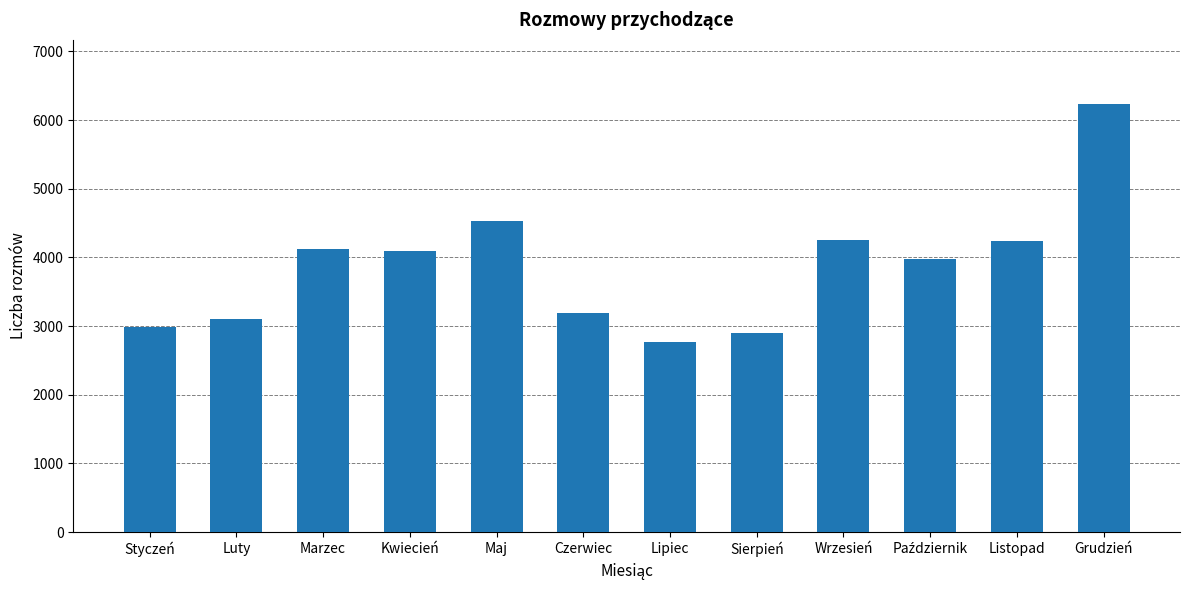

What is the change in value from Luty to Grudzień?

+3133